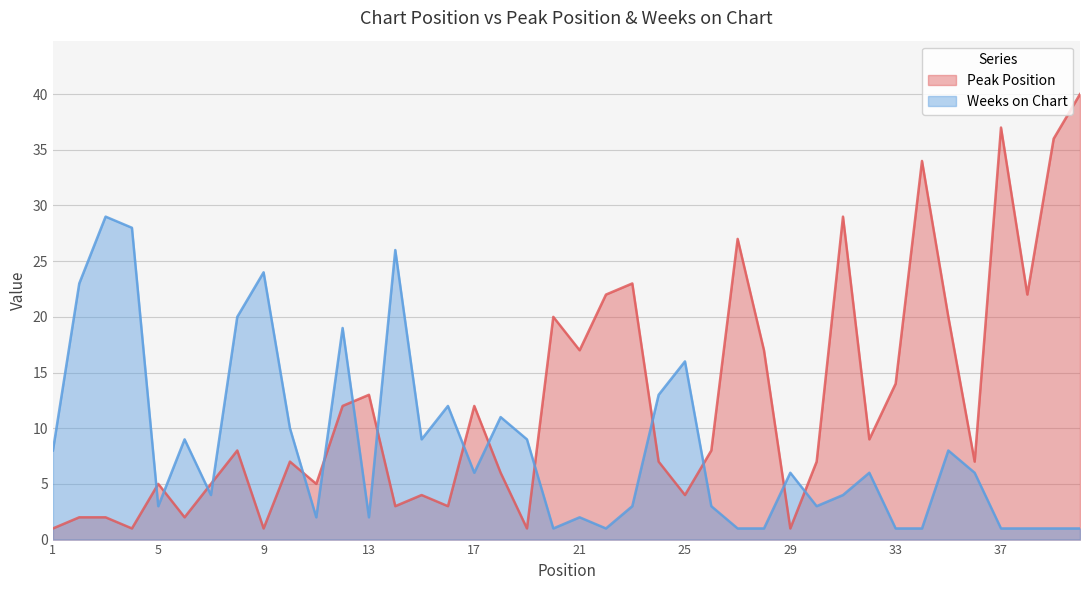

How many values in the Weeks on Chart series exceed 6?

17